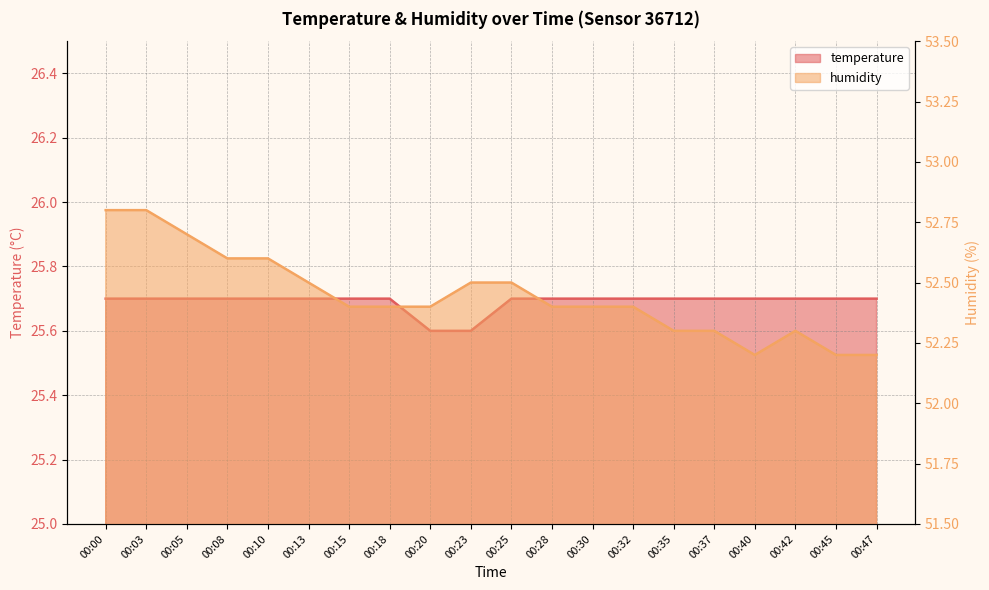

True or false: temperature and humidity cross at least once.

False